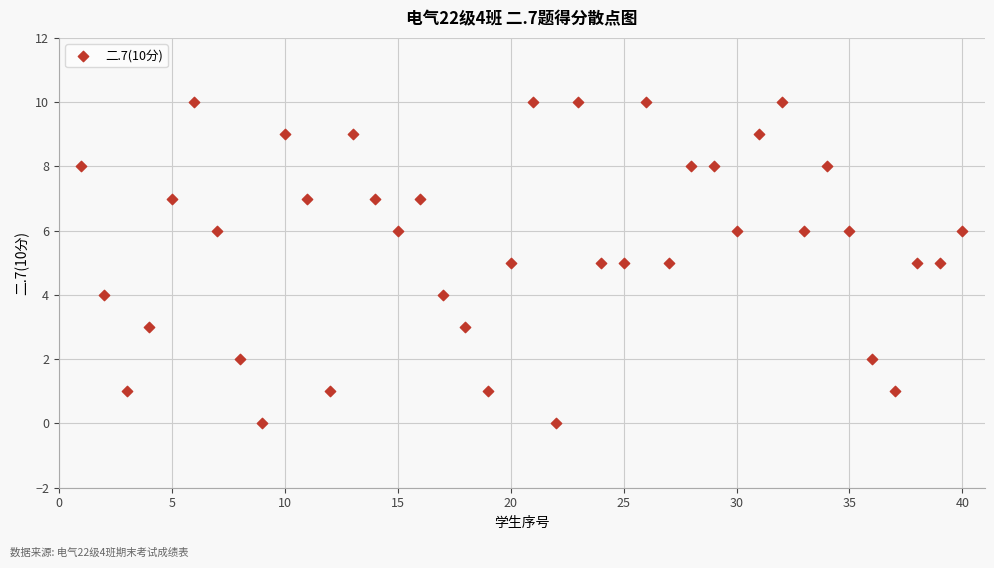

What is the range of Y values (max minus min)?

10